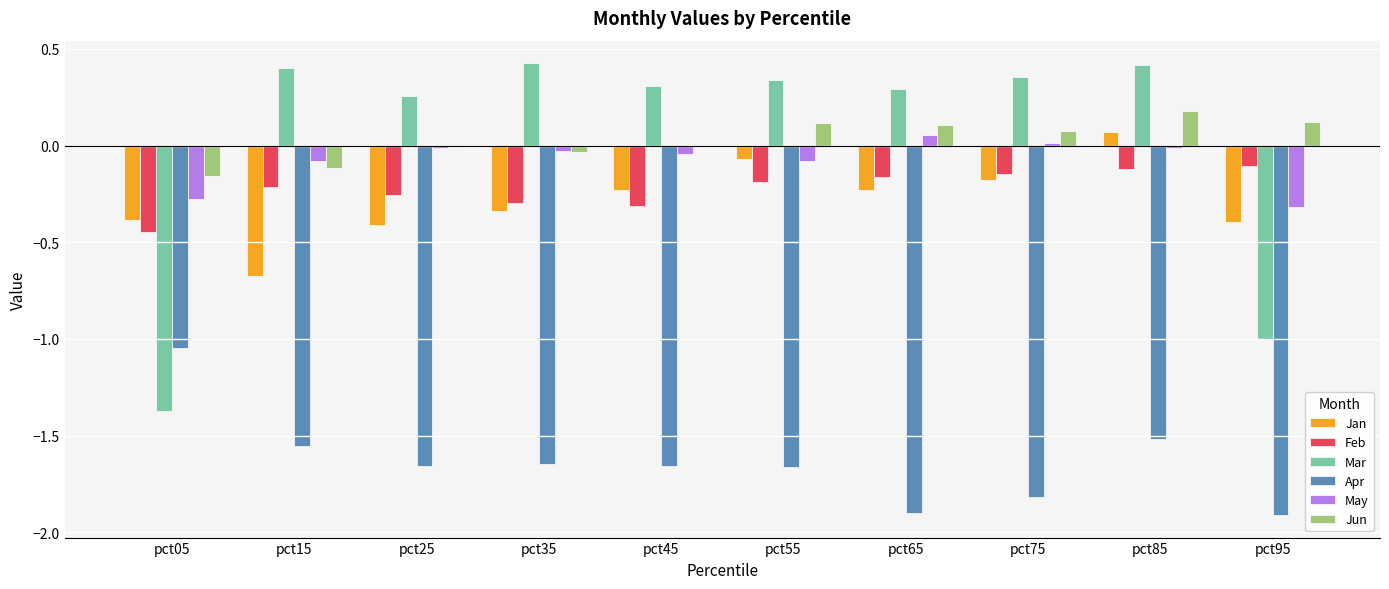

The Jun series shows 0.1 at pct85. True or false?

False